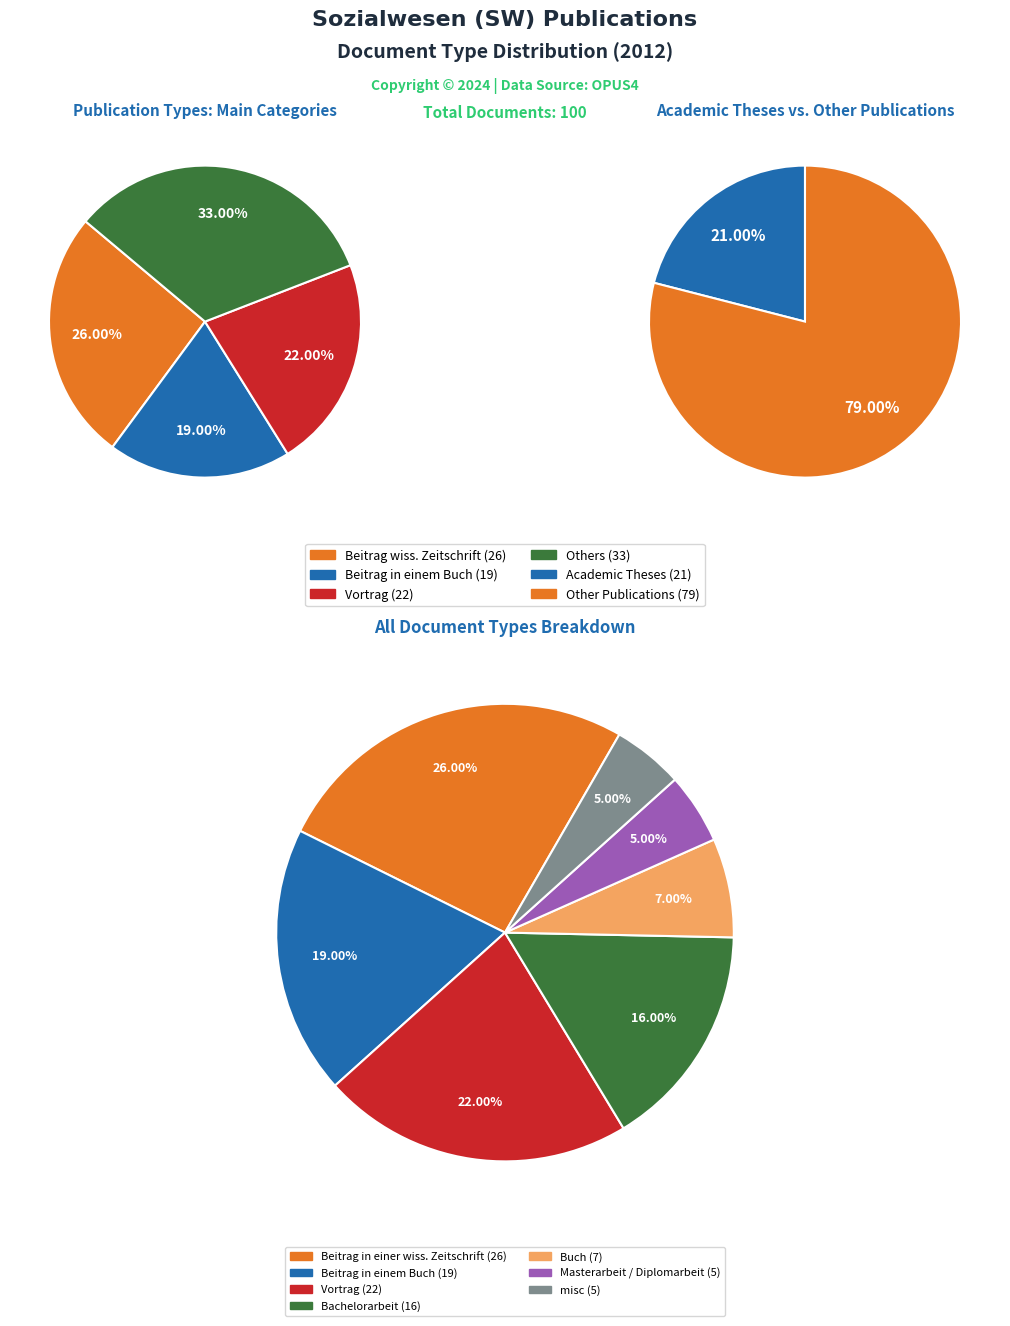

To the nearest percent, what portion does Masterarbeit / Diplomarbeit represent?

5%